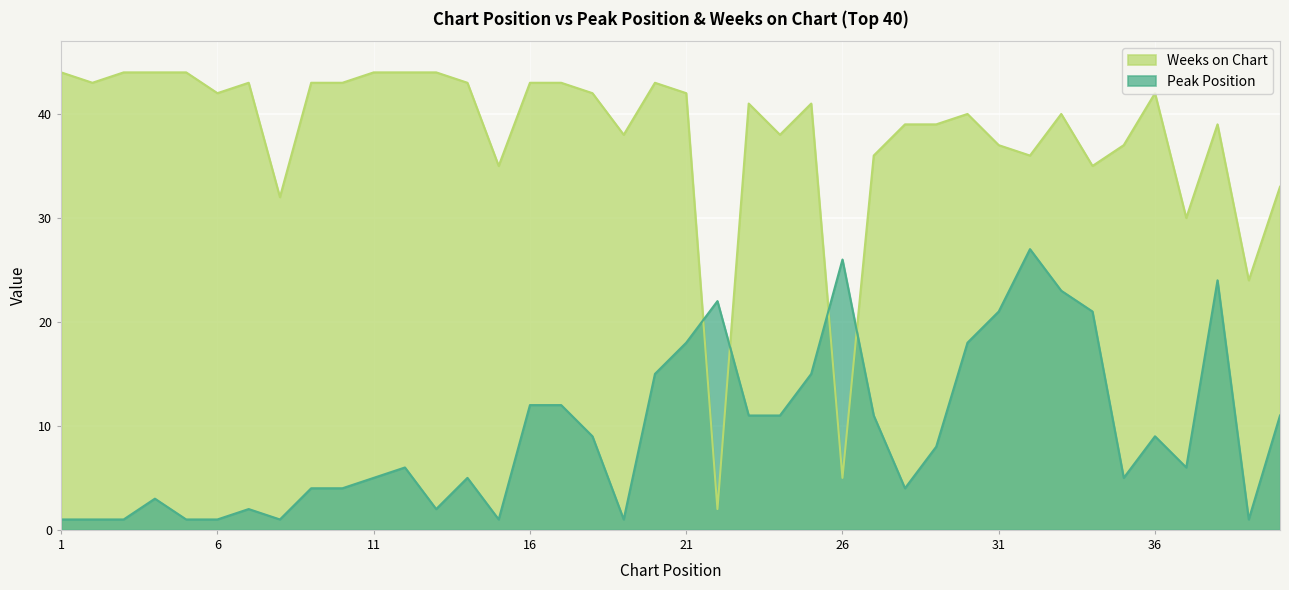

Between which two adjacent categories do Peak Position and Weeks on Chart first intersect?

21 and 22